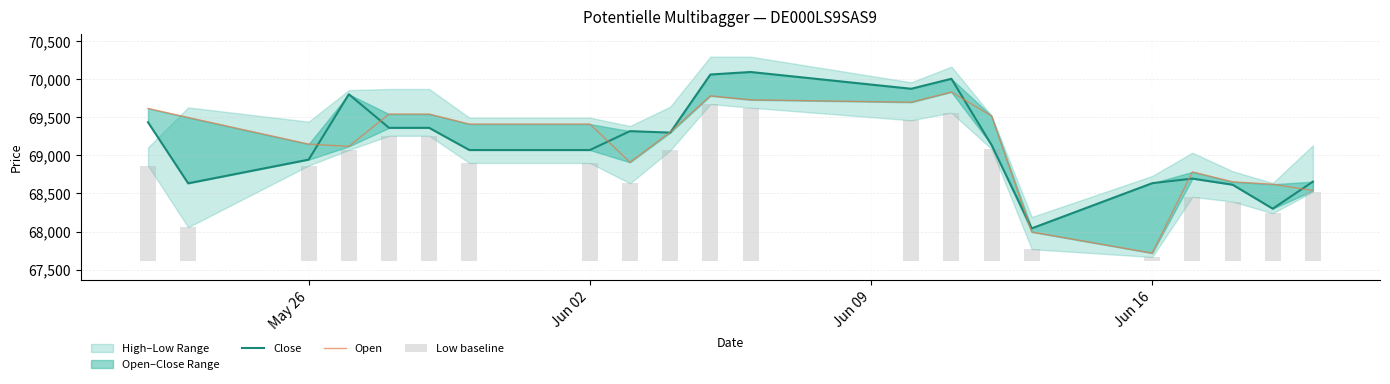

Which label corresponds to the smallest value in the chart?

Jun 16